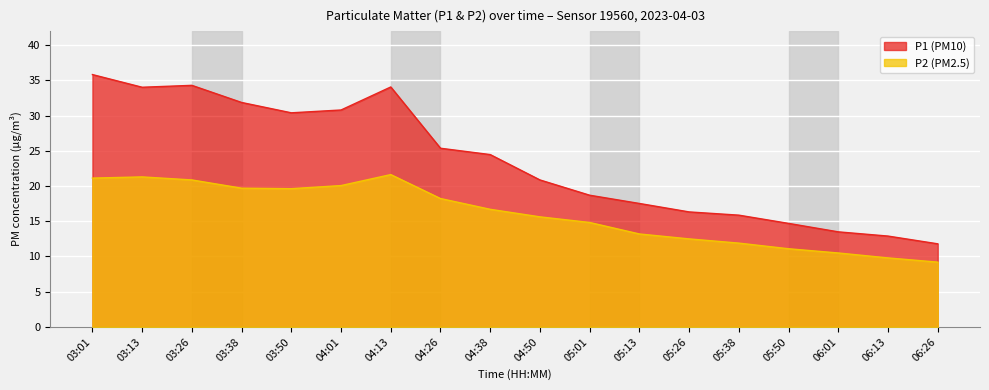

At which category is the sum across all series the highest?

03:01